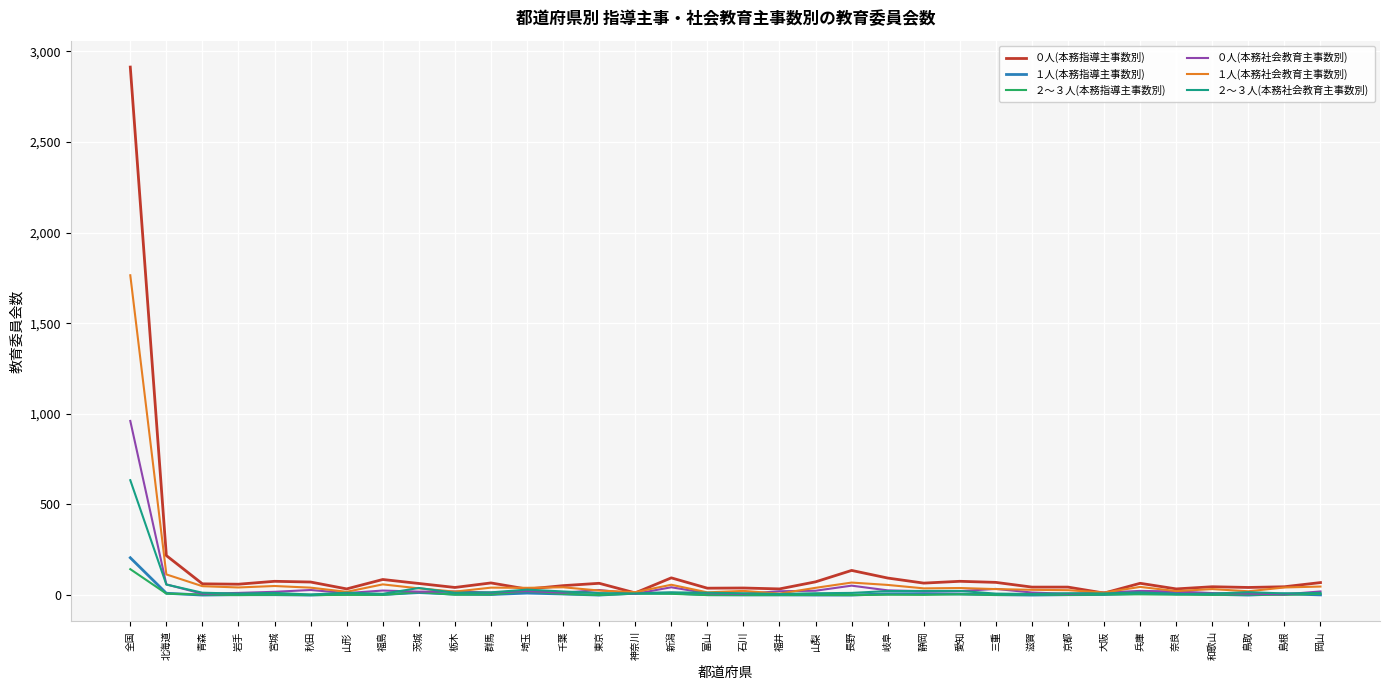

At how many categories does at least one series exceed 415?

1